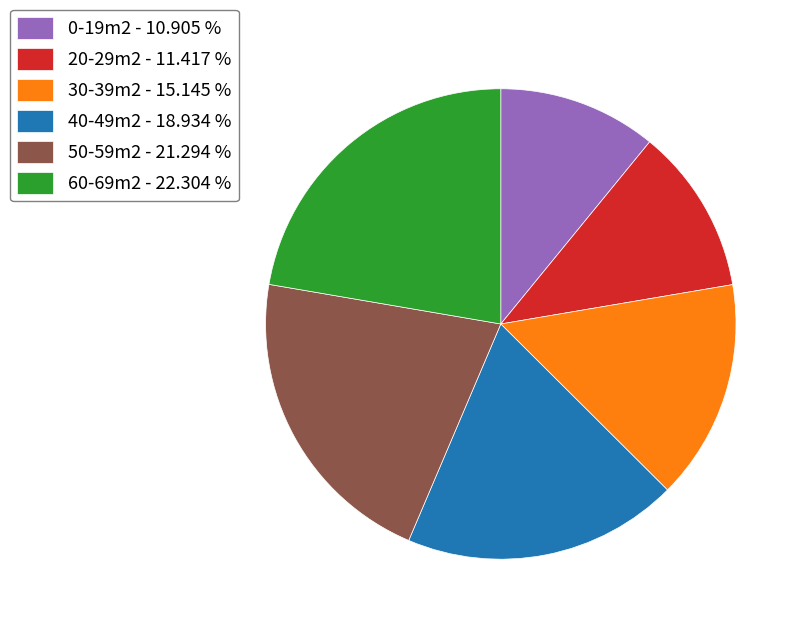

What is the ratio of the value at 30-39m2 to the value at 0-19m2?

1.4